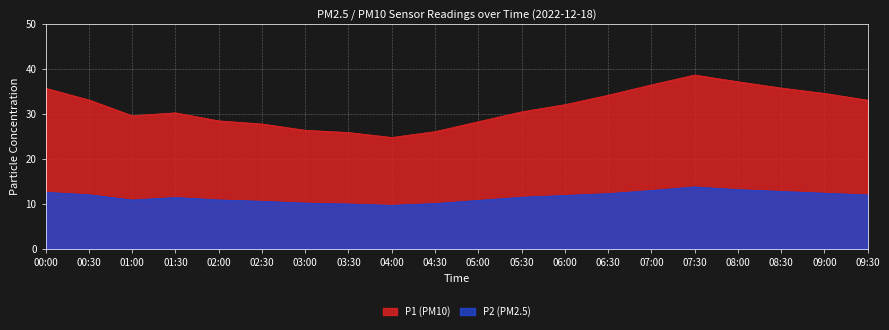

True or false: P2 has more than 2 interior local peaks.

False